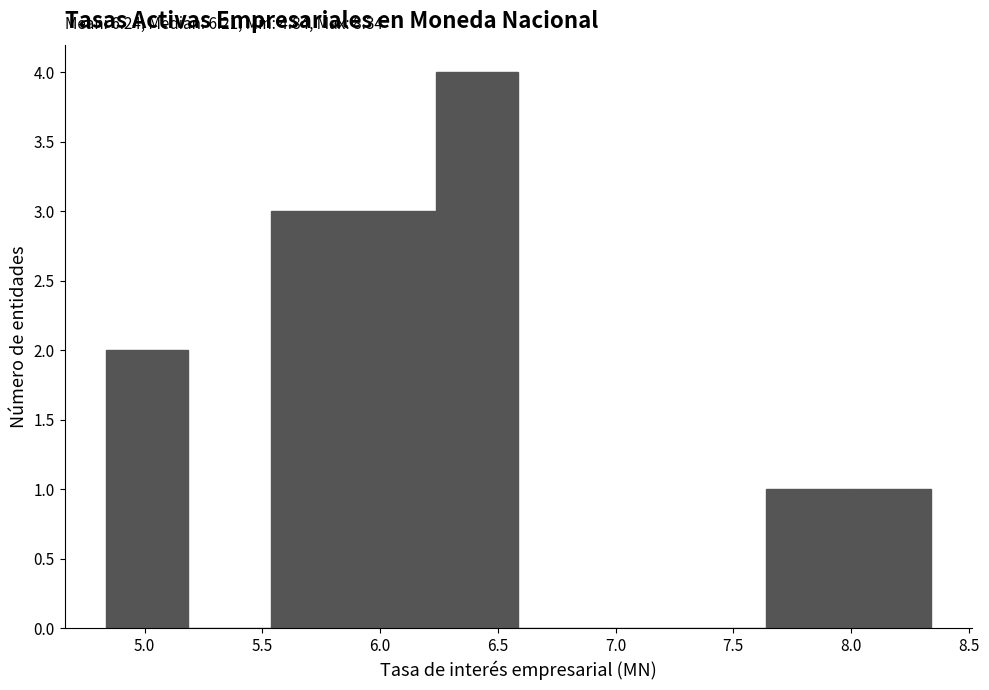

Over which range of the x-axis is the bar tallest?

6.25 to 6.60